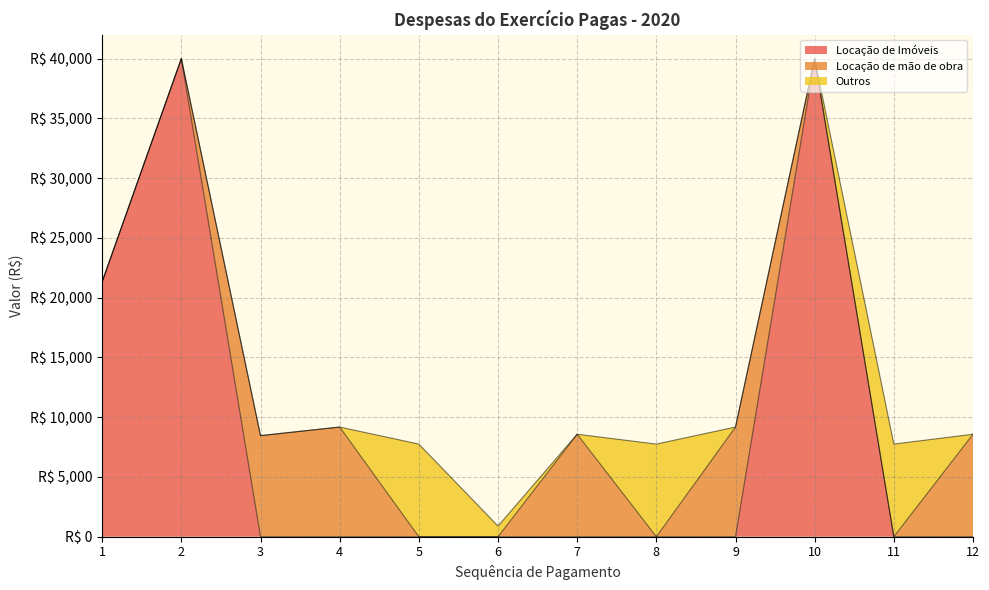

What is the value of the Outros point at the 11th from the left?

7750.0